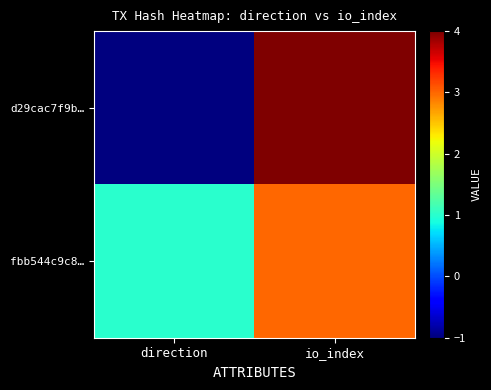

Which label corresponds to the largest value in the chart?

io_index